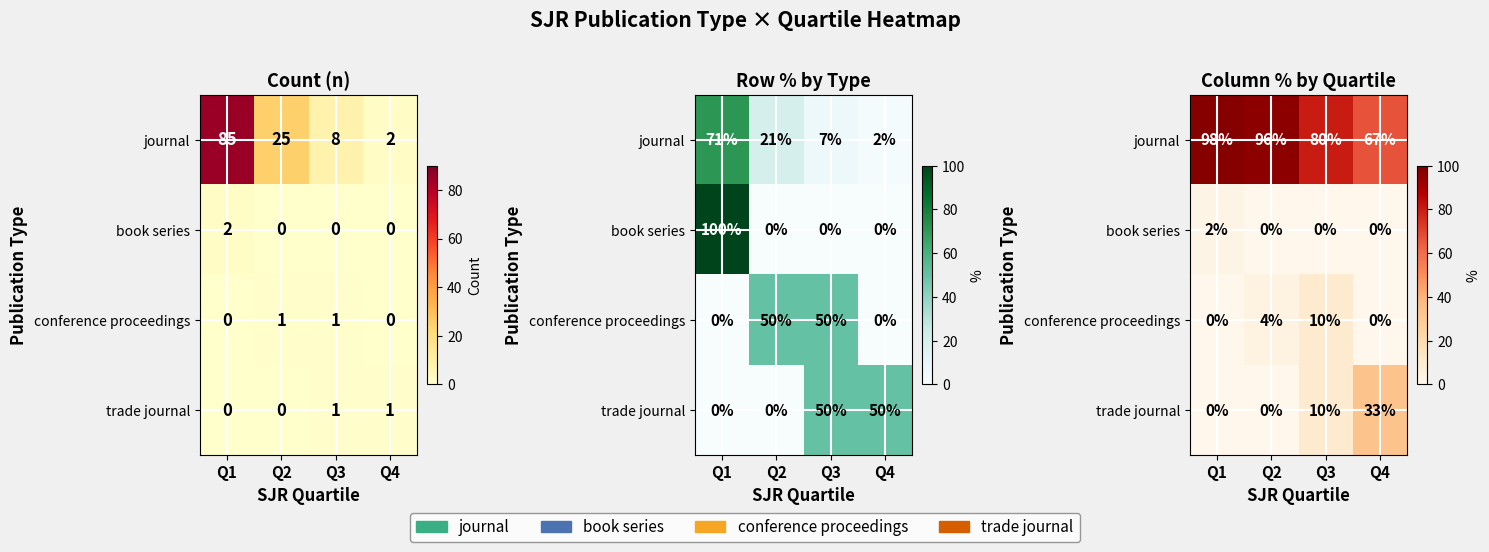

At how many categories does at least one series exceed 44?

4